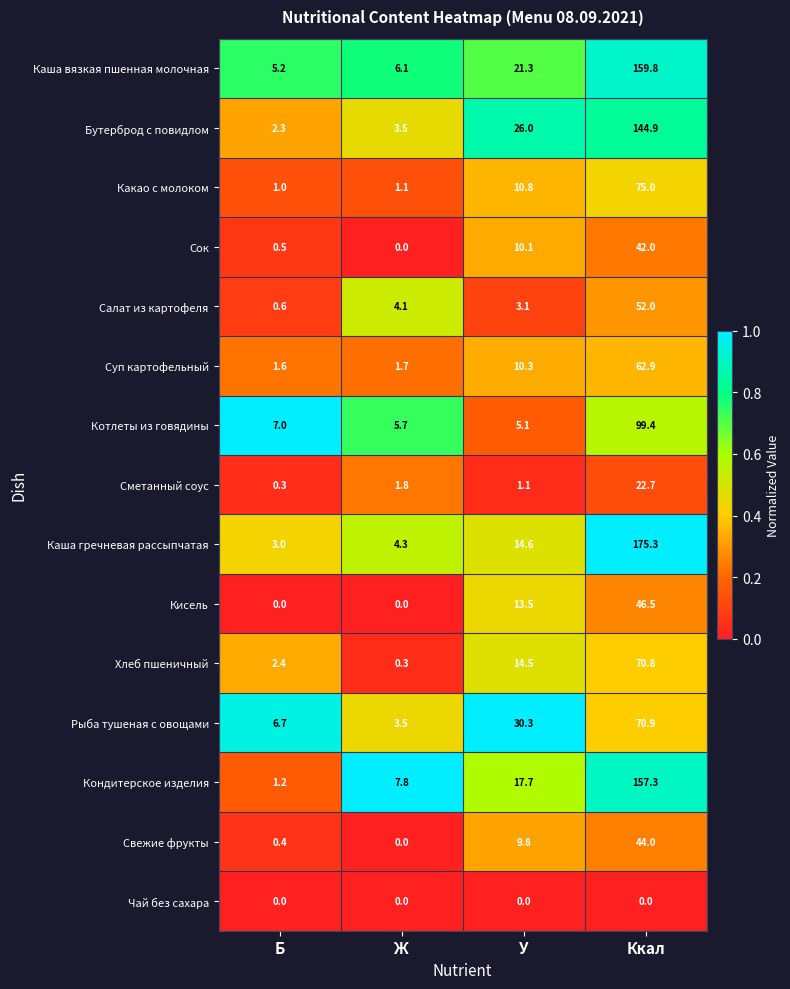

The value of Кондитерское изделия at Б is 0.7. True or false?

False